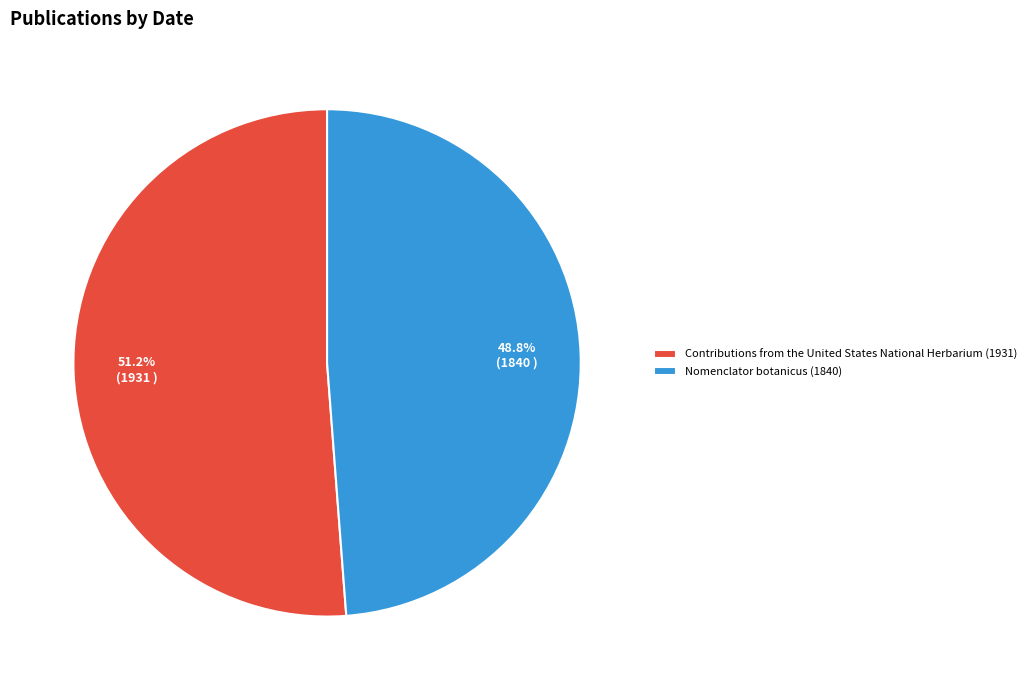

Which category has the biggest portion of the pie?

Contributions from the United States National Herbarium (1931)